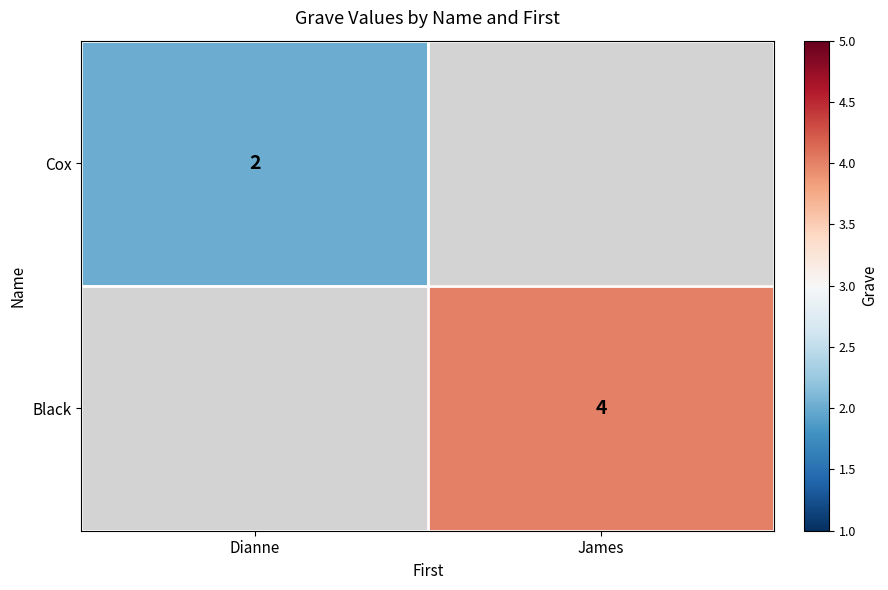

Is it true that Cox equals 3 at Dianne?

False